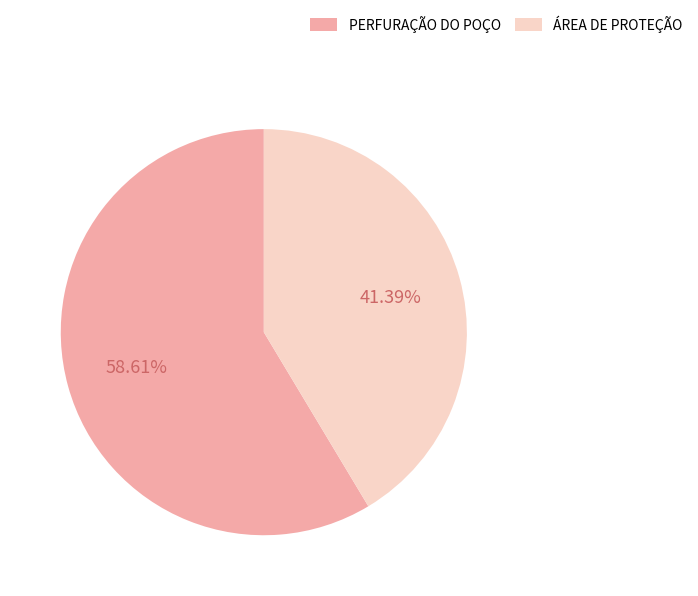

Which has a higher value, ÁREA DE PROTEÇÃO or PERFURAÇÃO DO POÇO?

PERFURAÇÃO DO POÇO